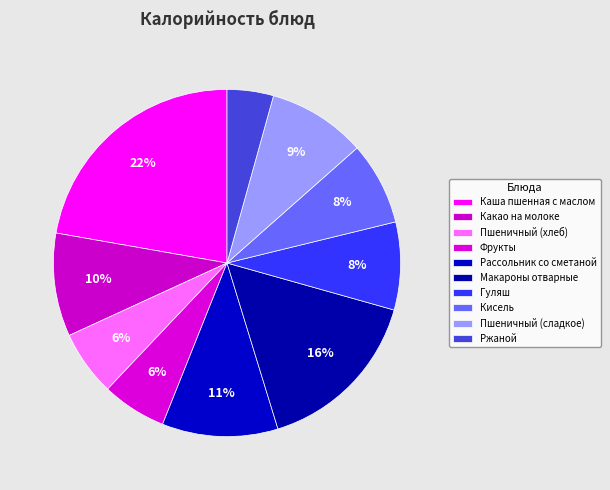

How many slices are in this pie chart?

10